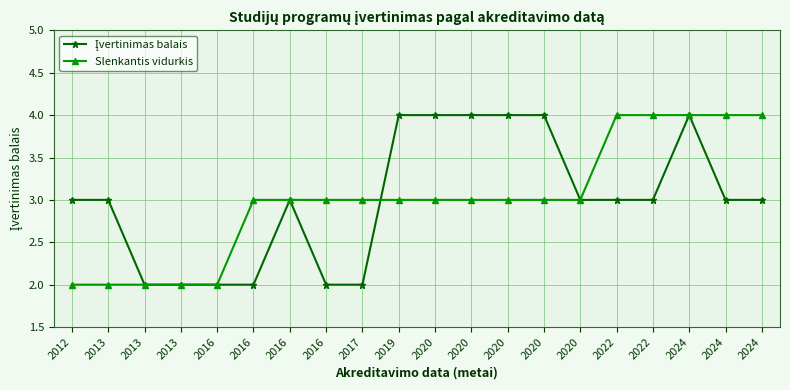

Where is the first local maximum for Įvertinimas balais?

2016